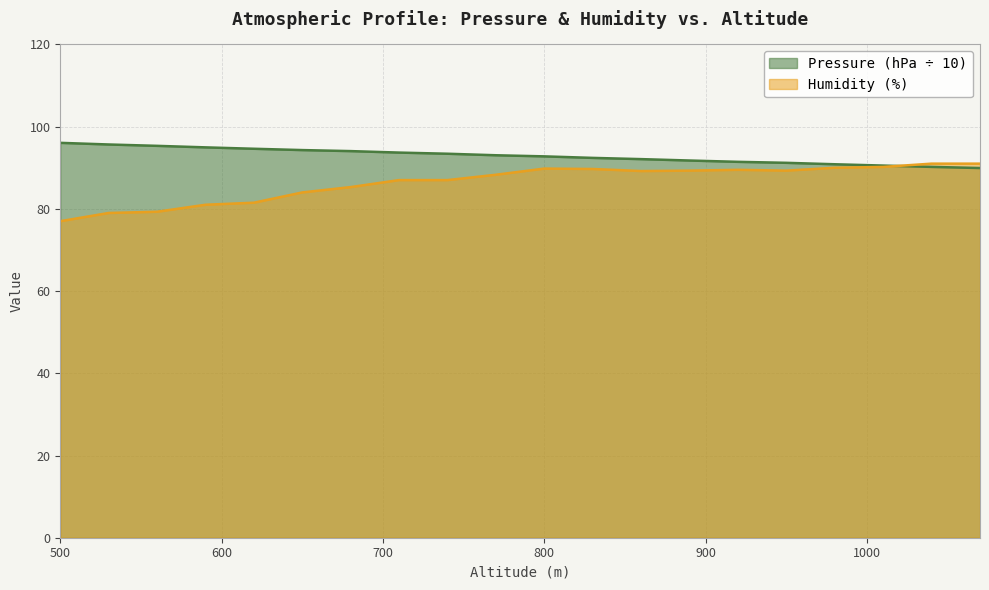

What is the value of the Pressure (hPa) point at the 9th from the left?

93.4